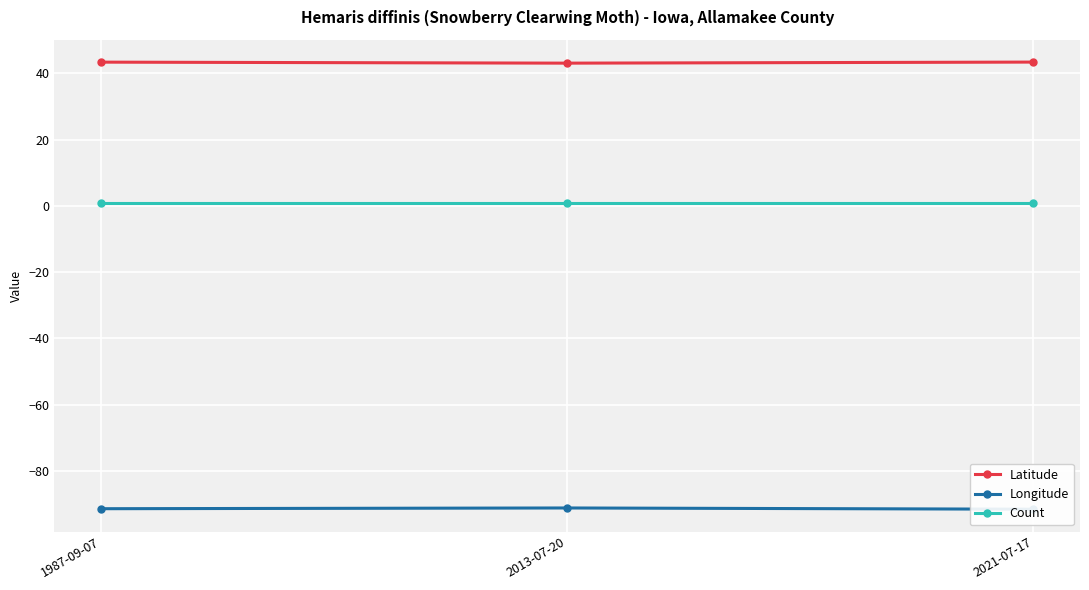

Between 1987-09-07 and 2013-07-20, which series saw the biggest shift?

Latitude